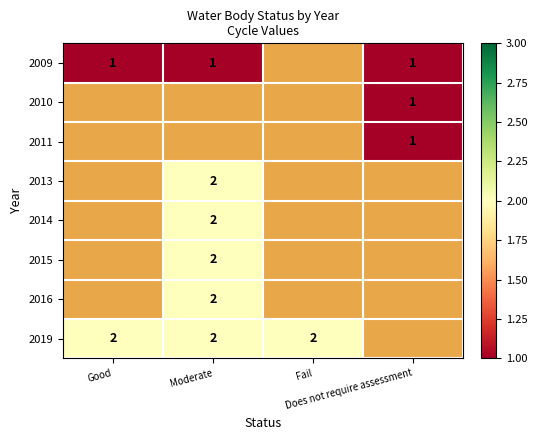

How many distinct data groups are displayed?

8